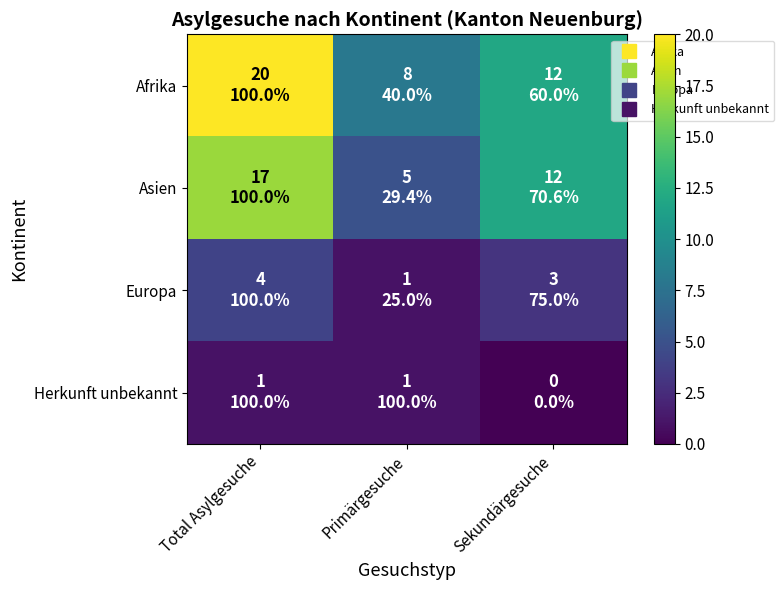

How many distinct data groups are displayed?

4